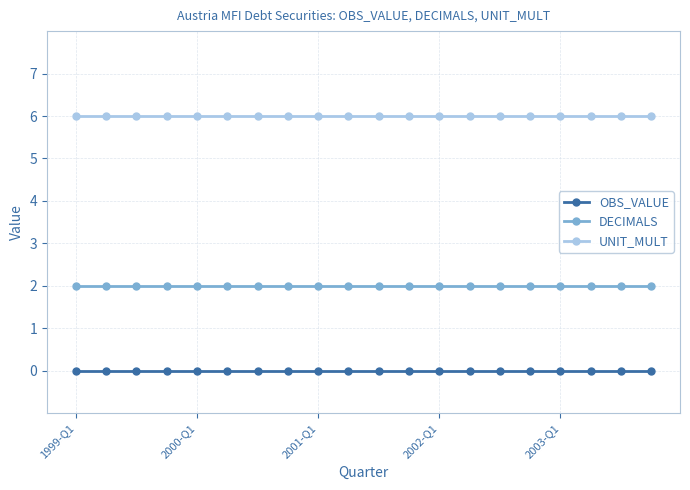

True or false: UNIT_MULT and DECIMALS intersect in this chart.

False